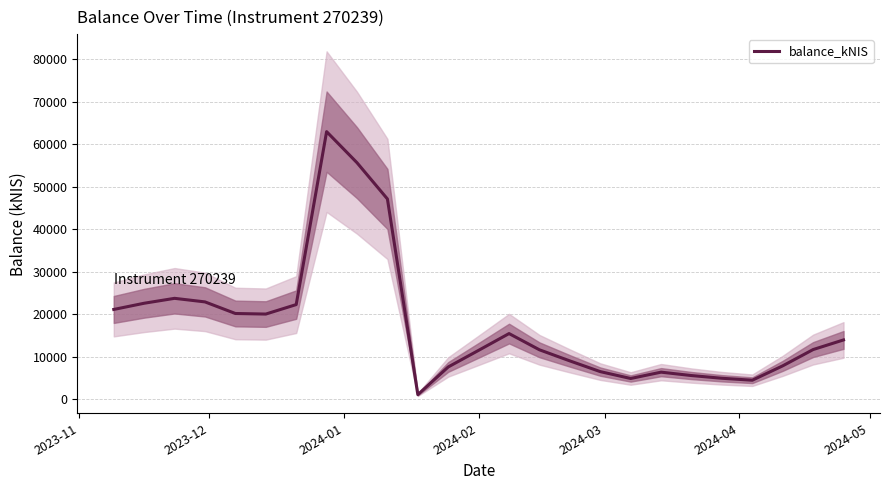

What is the difference between the maximum and minimum values?

61902.7